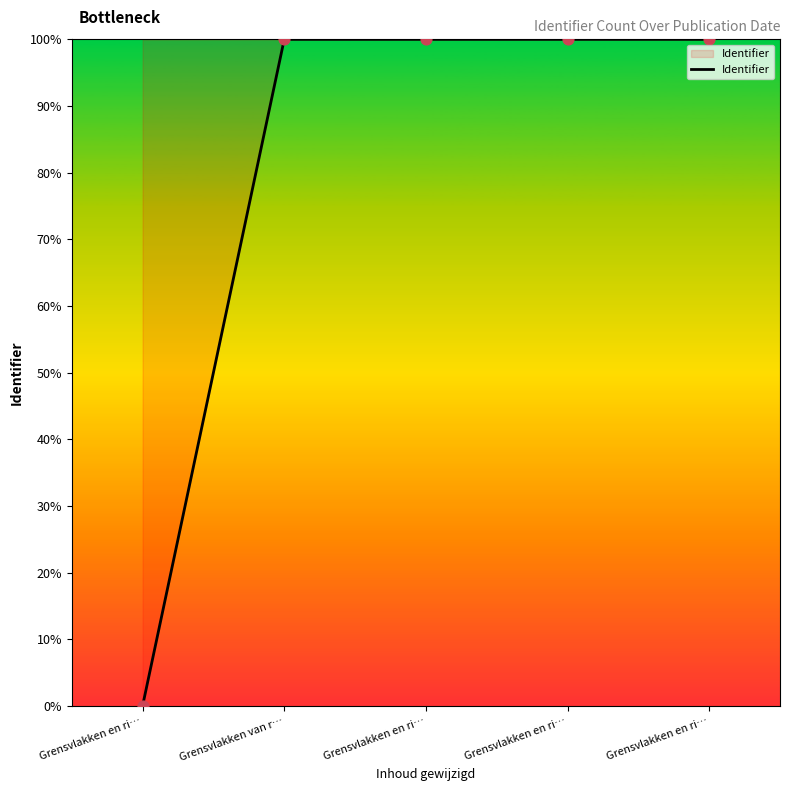

How many positive values are there?

4